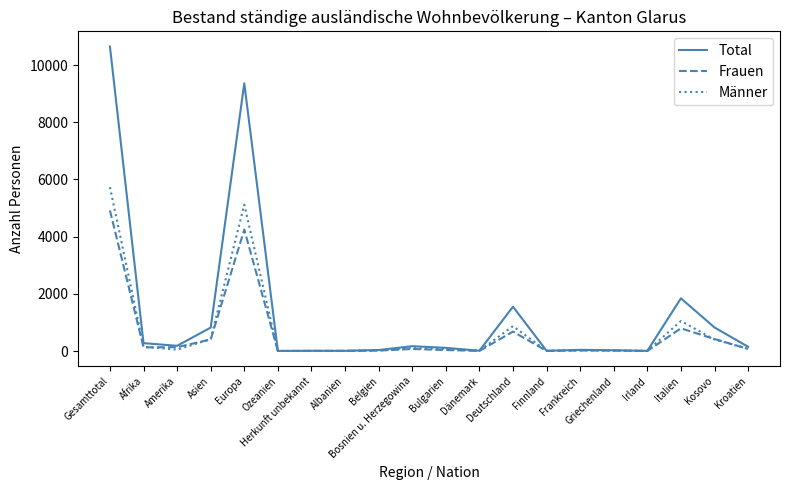

Where is Total nearest to the value 5324?

Italien